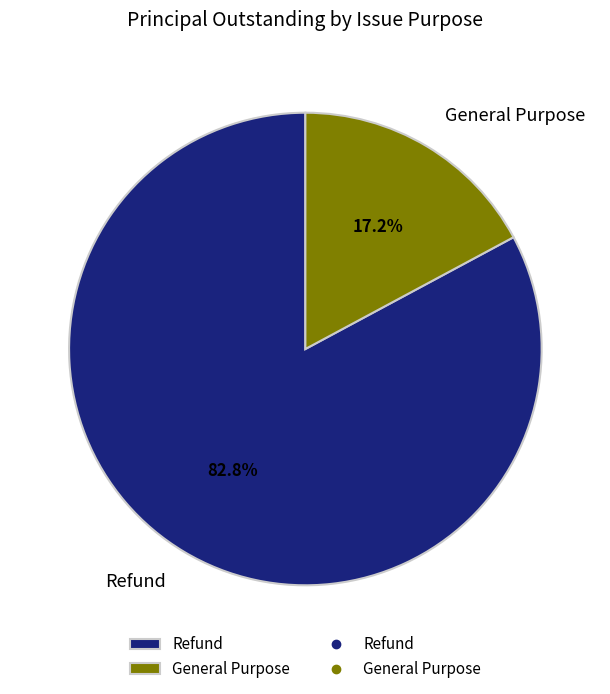

What is the smallest slice in the pie chart?

General Purpose